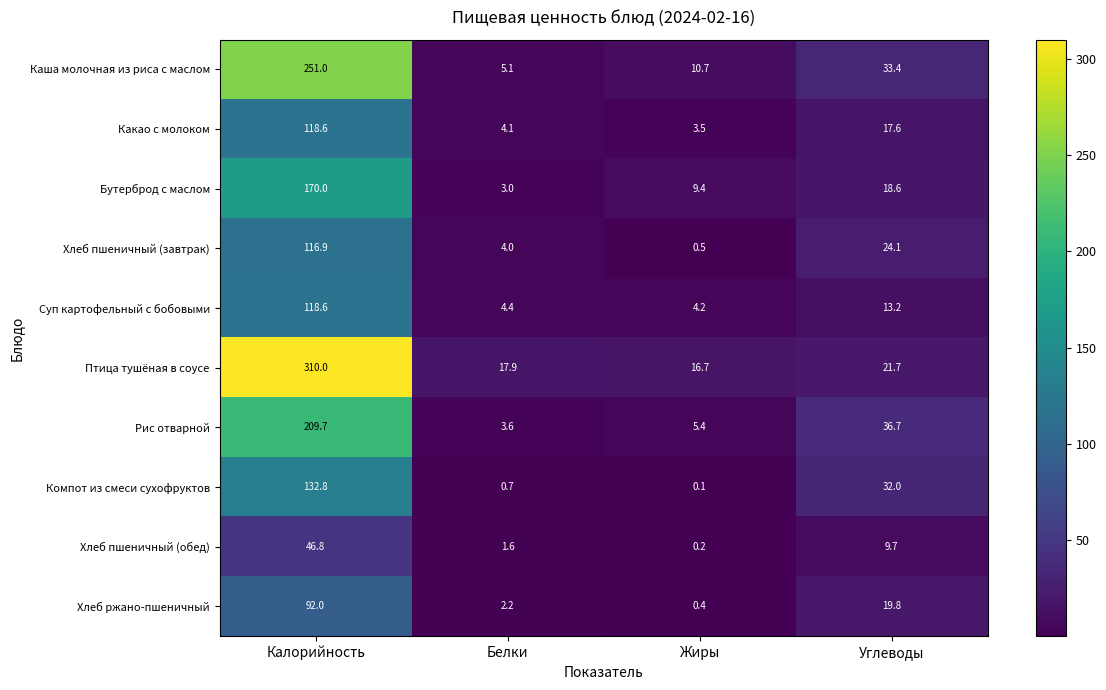

Between Калорийность and Углеводы, which series saw the biggest shift?

Птица тушёная в соусе